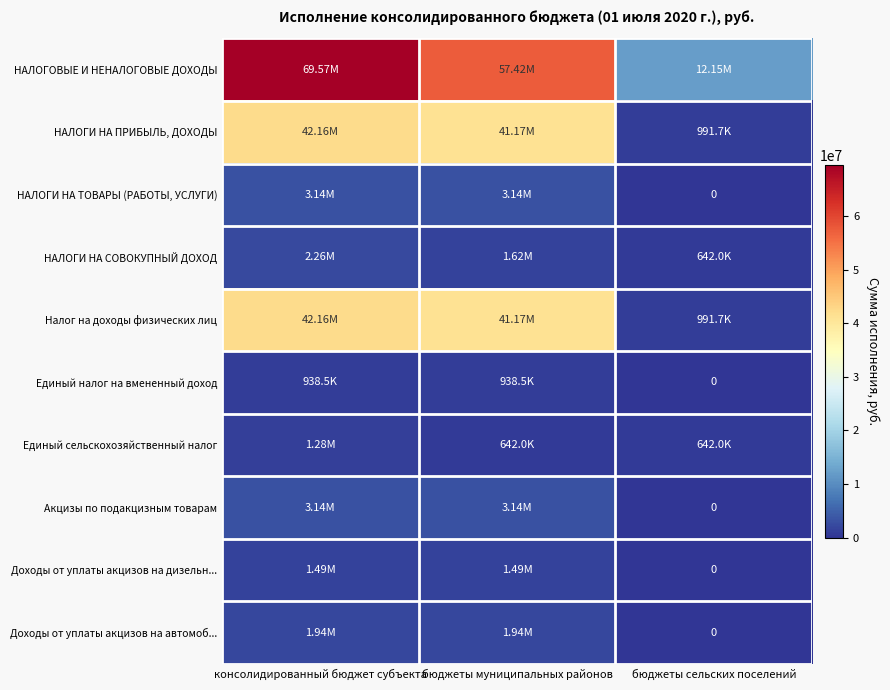

Which series changed the most between консолидированный бюджет субъекта and бюджеты сельских поселений?

НАЛОГОВЫЕ И НЕНАЛОГОВЫЕ ДОХОДЫ